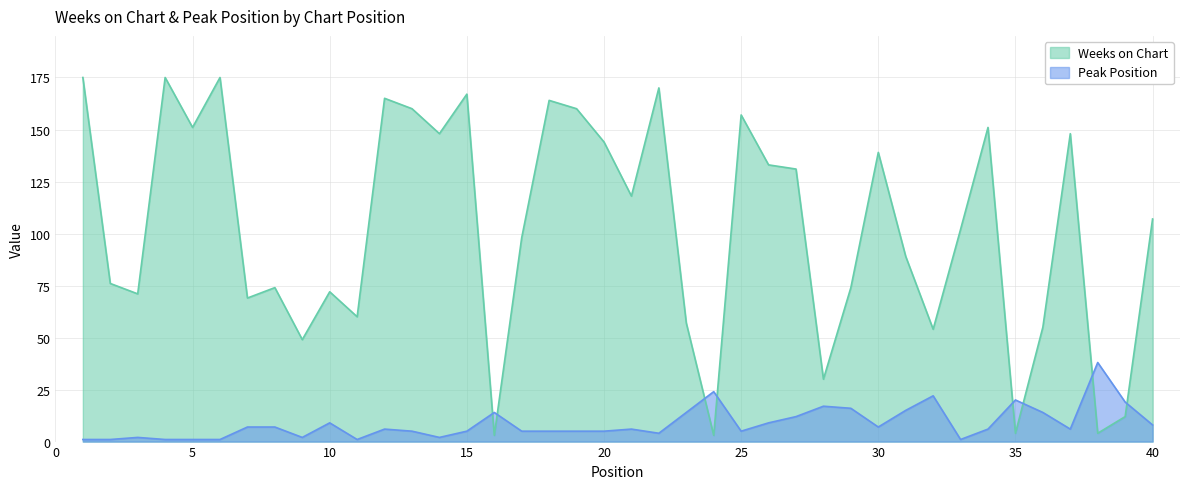

Reading left to right, transcribe all the data shown in this chart.

Weeks on Chart: 175	76	71	175	151	175	69	74	49	72	60	165	160	148	167	3	98	164	160	144	118	170	57	3	157	133	131	30	74	139	89	54	102	151	4	55	148	4	12	107
Peak Position: 1	1	2	1	1	1	7	7	2	9	1	6	5	2	5	14	5	5	5	5	6	4	14	24	5	9	12	17	16	7	15	22	1	6	20	14	6	38	19	8